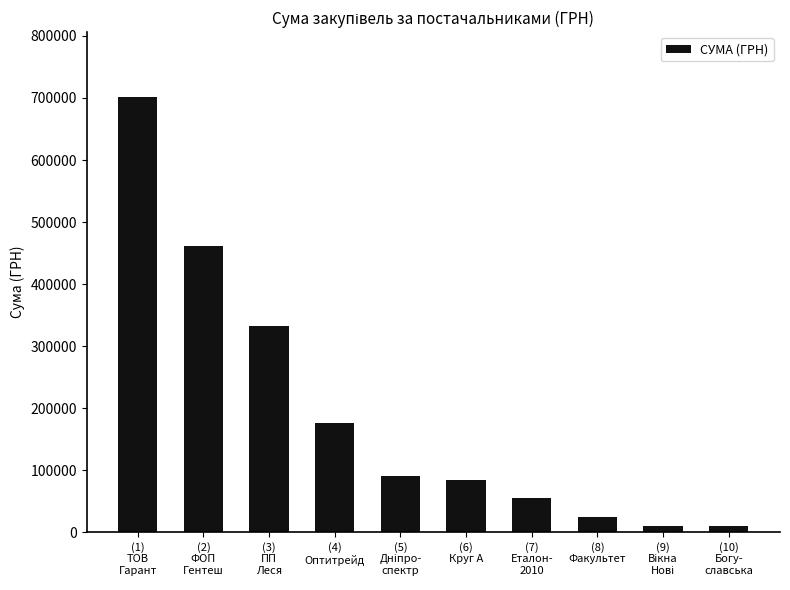

Which category has the highest value across all series?

(1)
ТОВ
Гарант